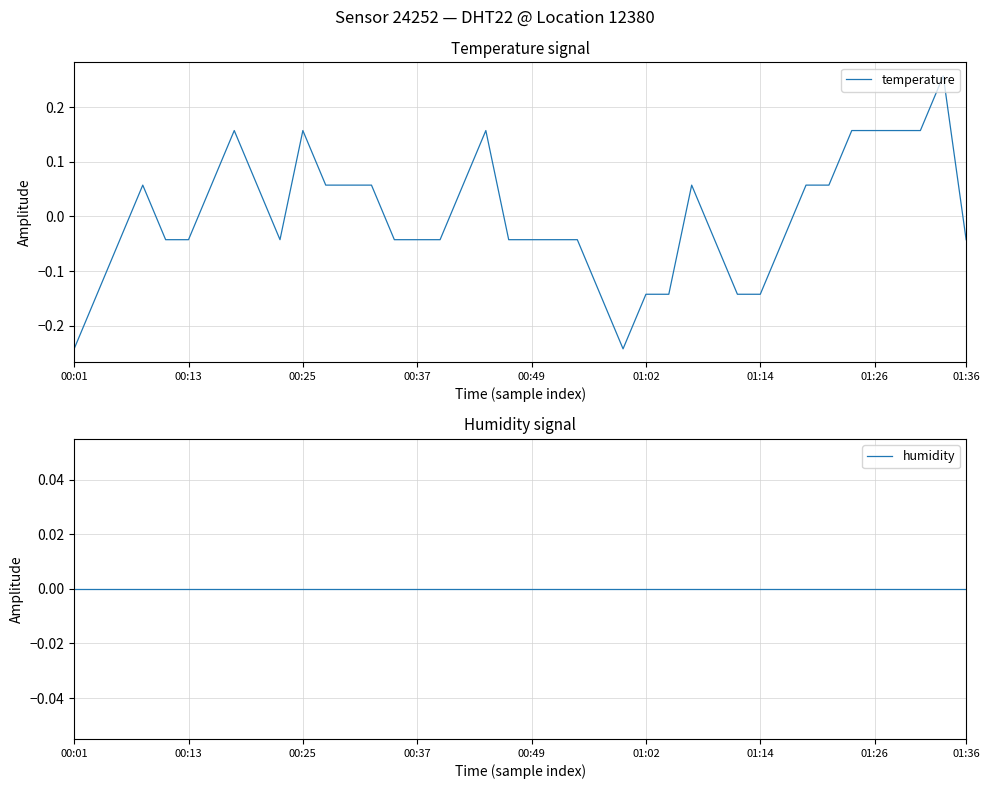

At which category does the chart reach its minimum across all series?

00:01